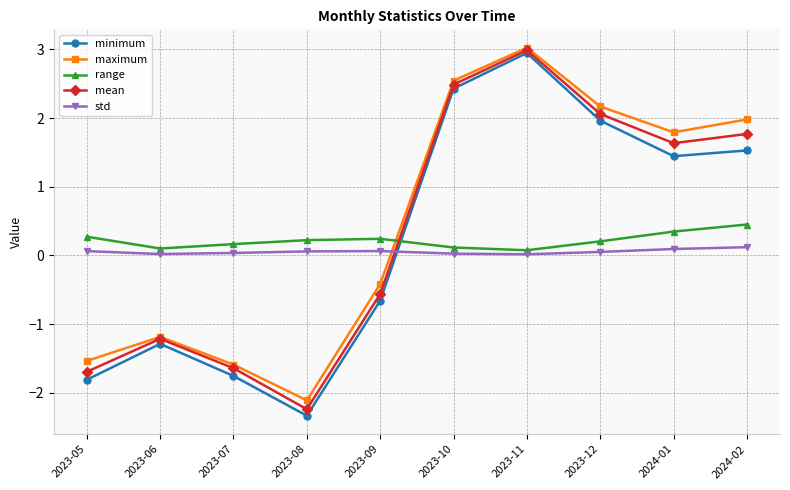

At which category is the sum across all series the highest?

2023-11